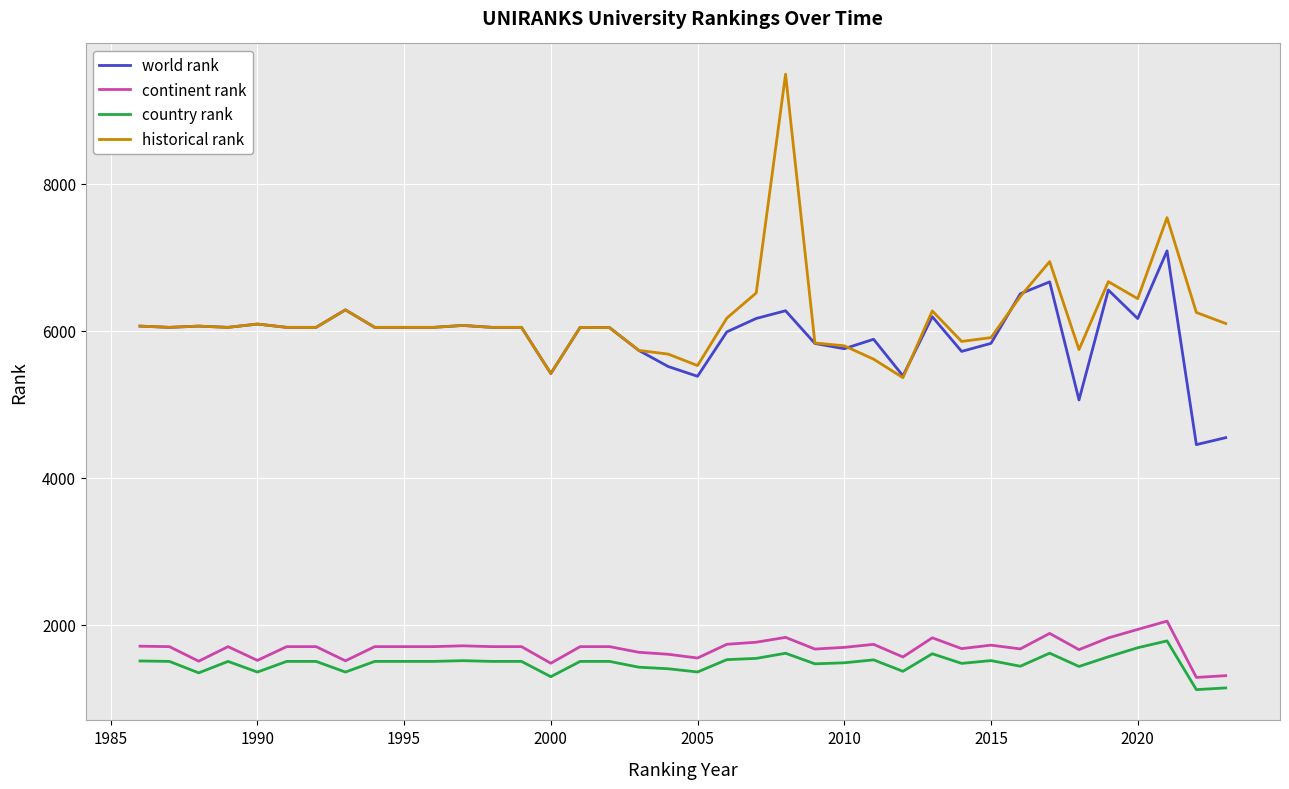

What is the minimum value shown in the chart?

1115.0